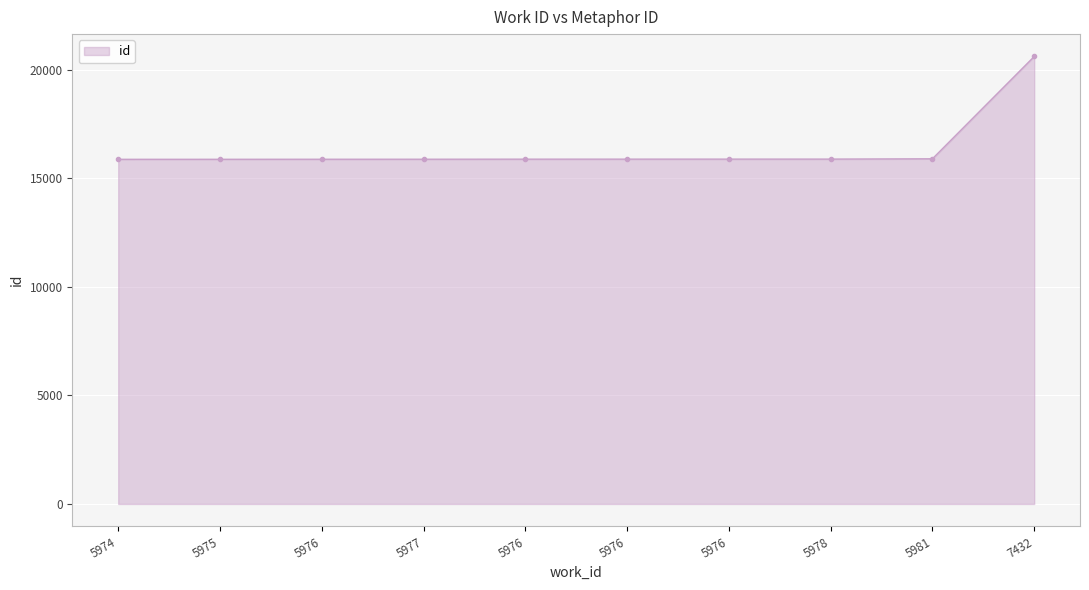

Does the chart display data point markers on the line(s)?

Yes